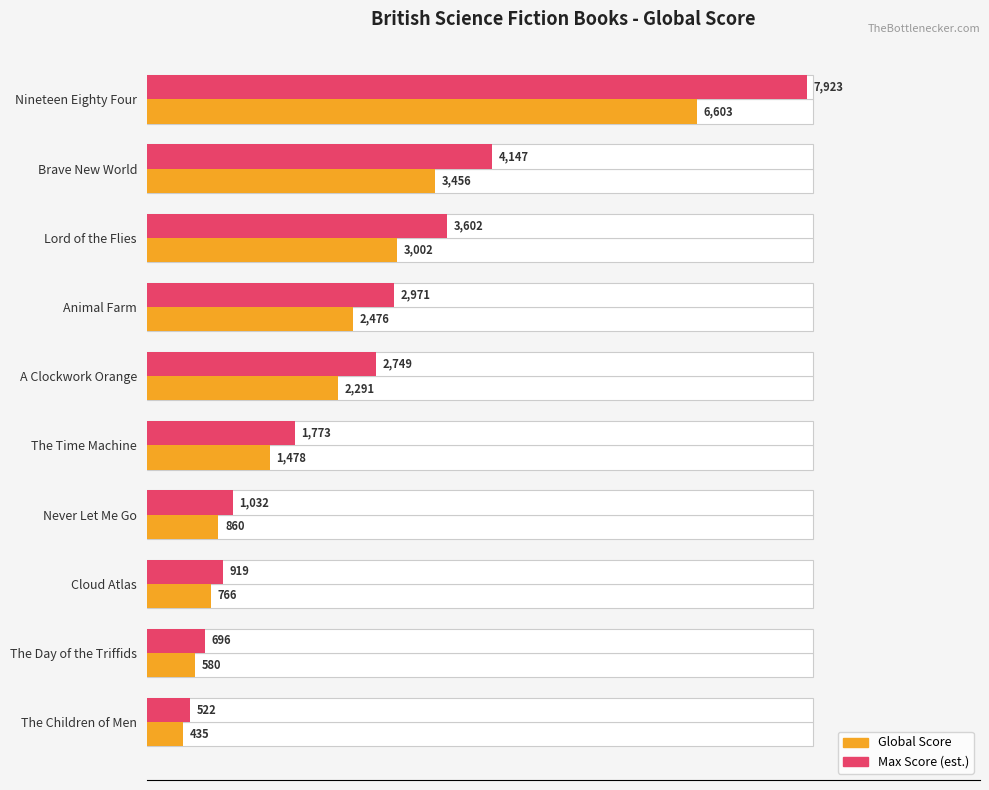

Reading right to left, transcribe all the data shown in this chart.

Global Score: 435.0	580.0	766.0	860.0	1478.0	2291.0	2476.0	3002.0	3456.0	6603.0
Max Score (est.): 522.0	696.0	919.2	1032.0	1773.6	2749.2	2971.2	3602.4	4147.2	7923.6